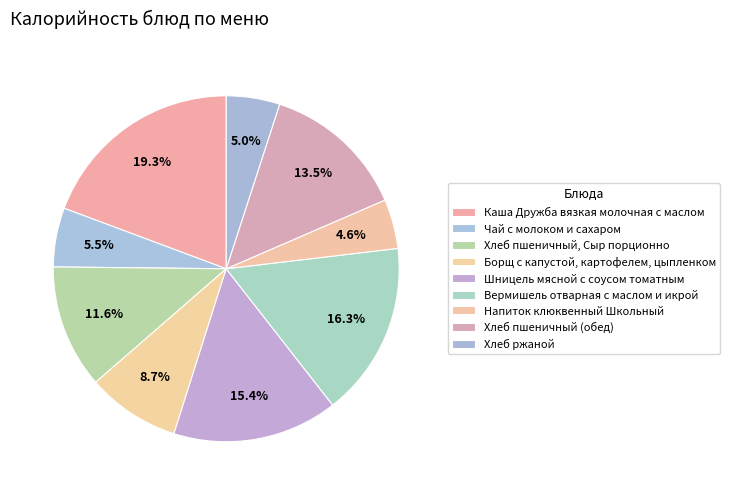

What is the total percentage of Напиток клюквенный Школьный and Вермишель отварная с маслом и икрой?

21.0%